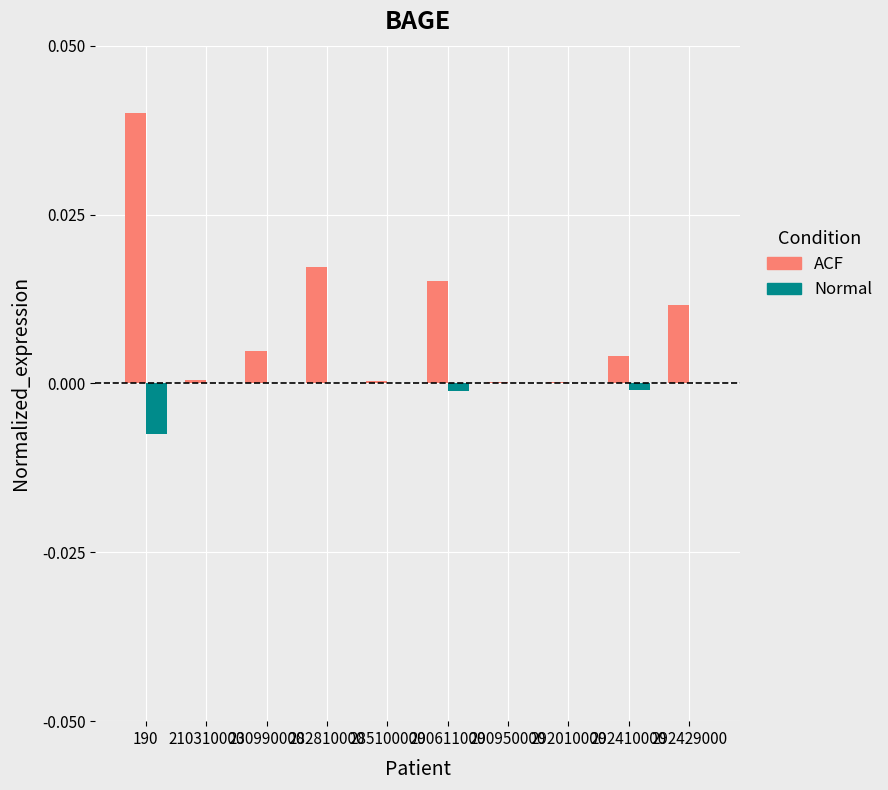

At which category is the sum across all series the highest?

190